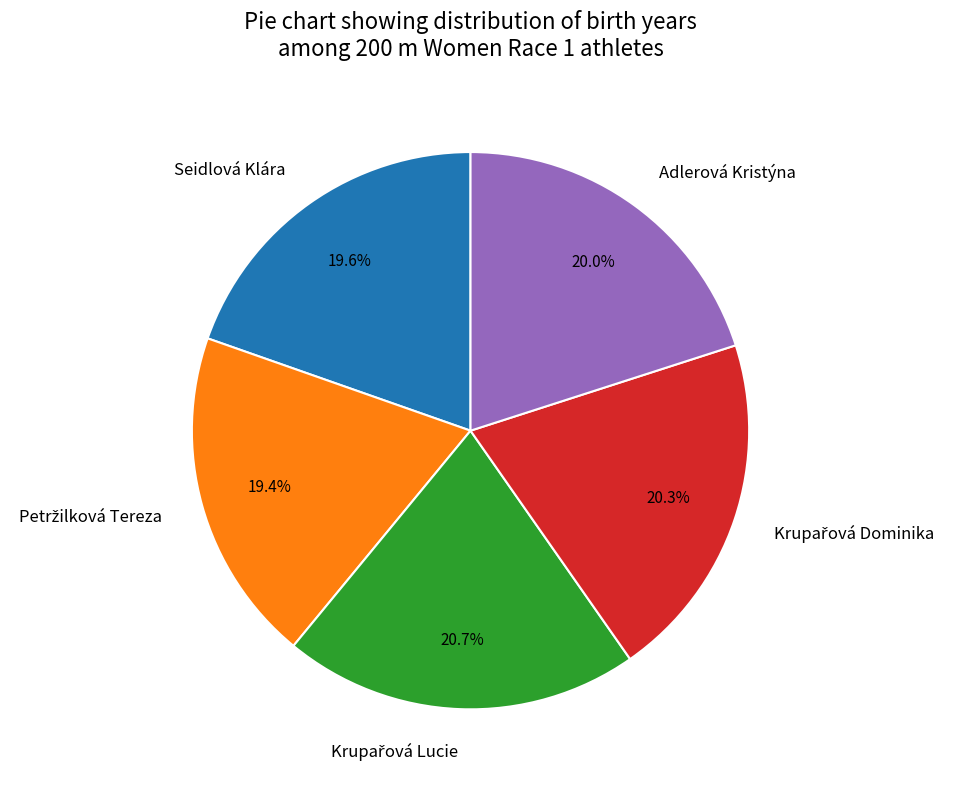

Is there any slice that represents more than half of the pie?

No